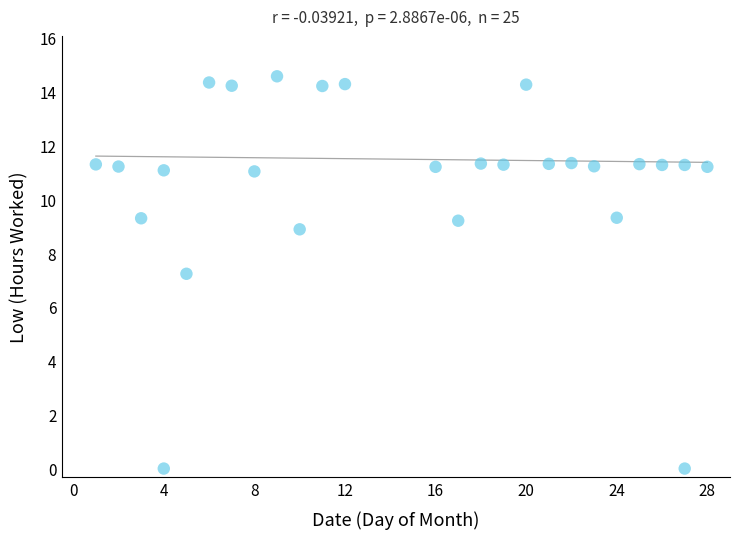

What Y value in the scatter plot is closest to 7?

7.2